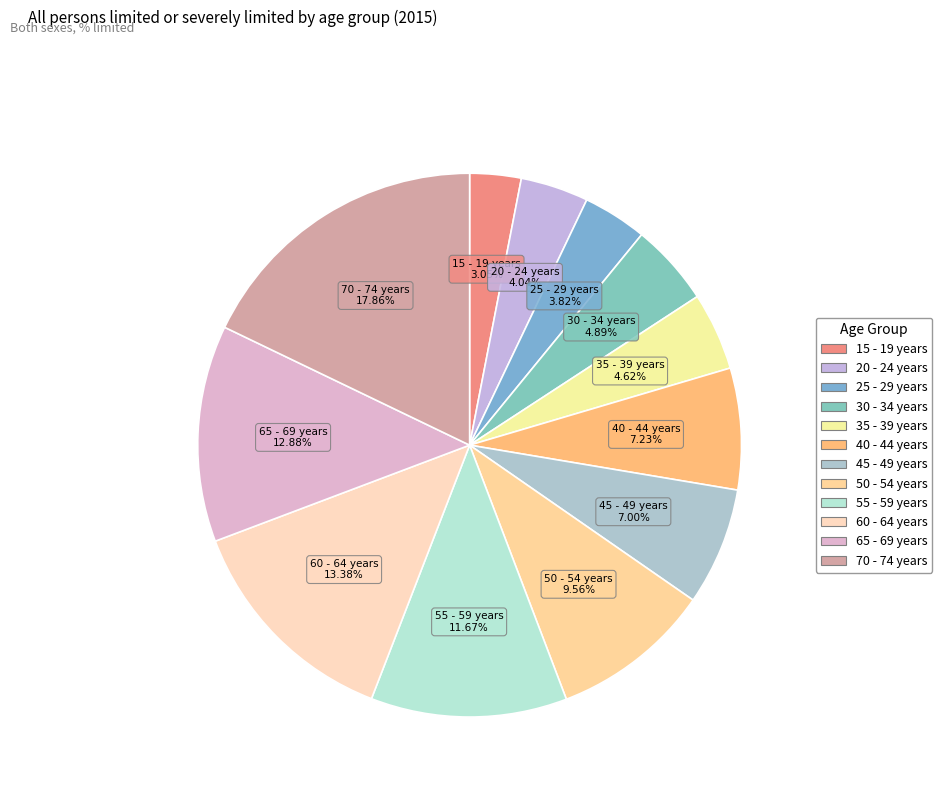

To the nearest percent, what percentage of the pie is 35 - 39 years?

5%